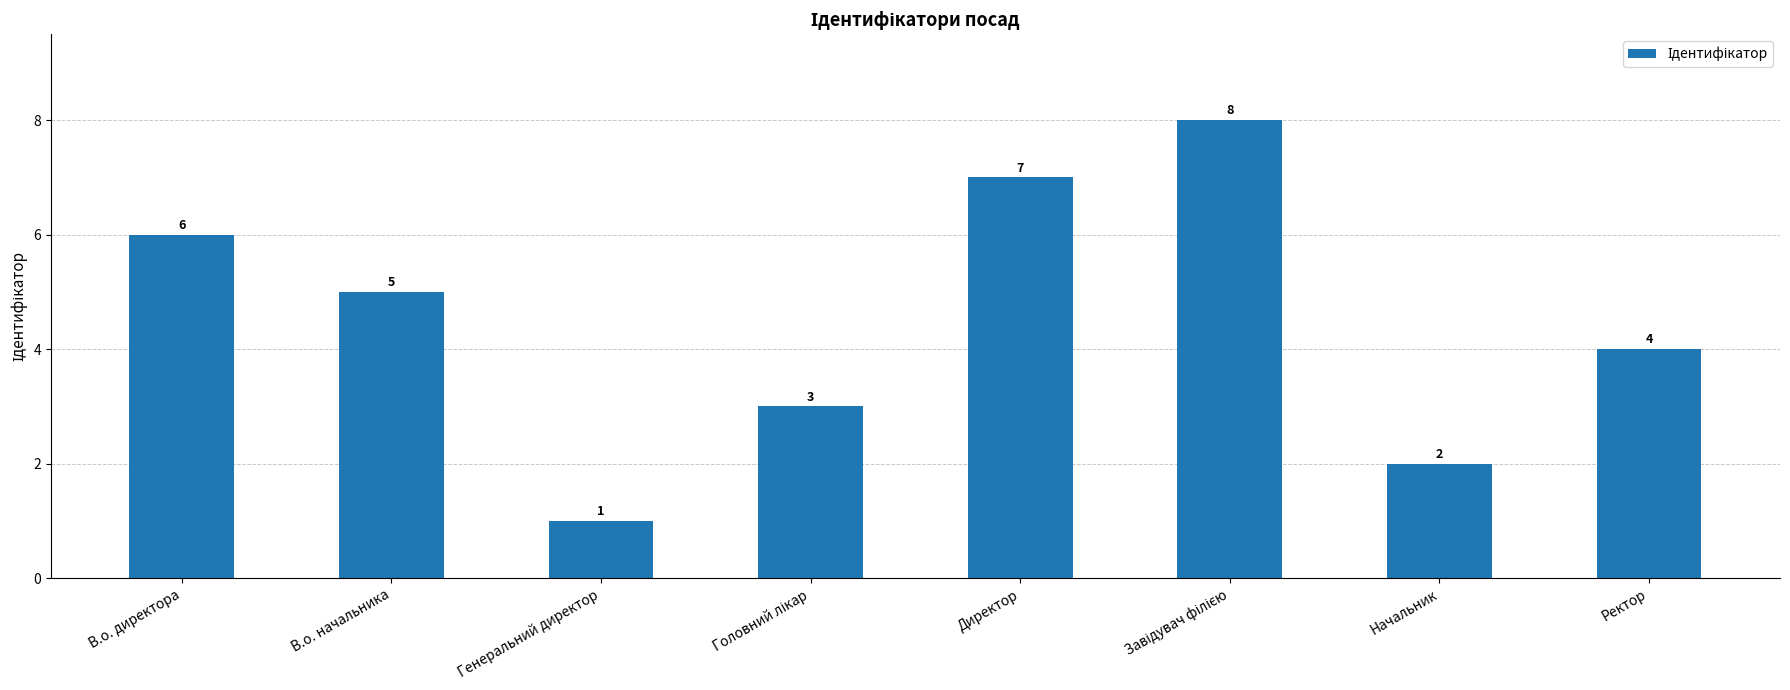

What is the value of the 4th bar from the left?

3